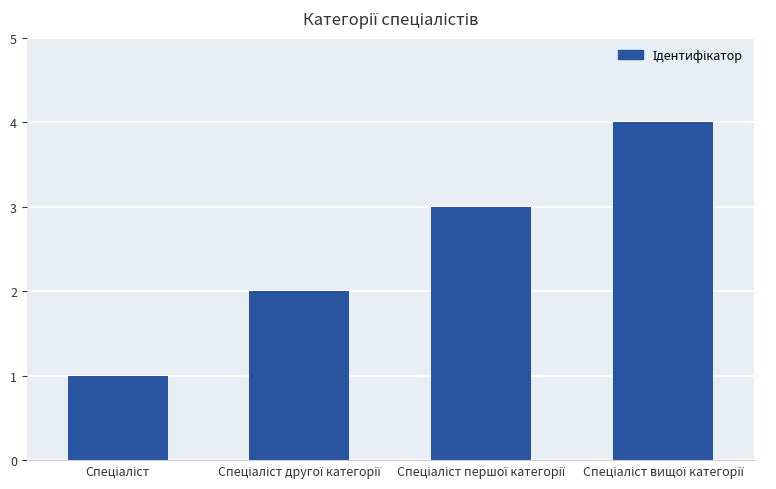

What is the difference between the maximum and minimum values?

3